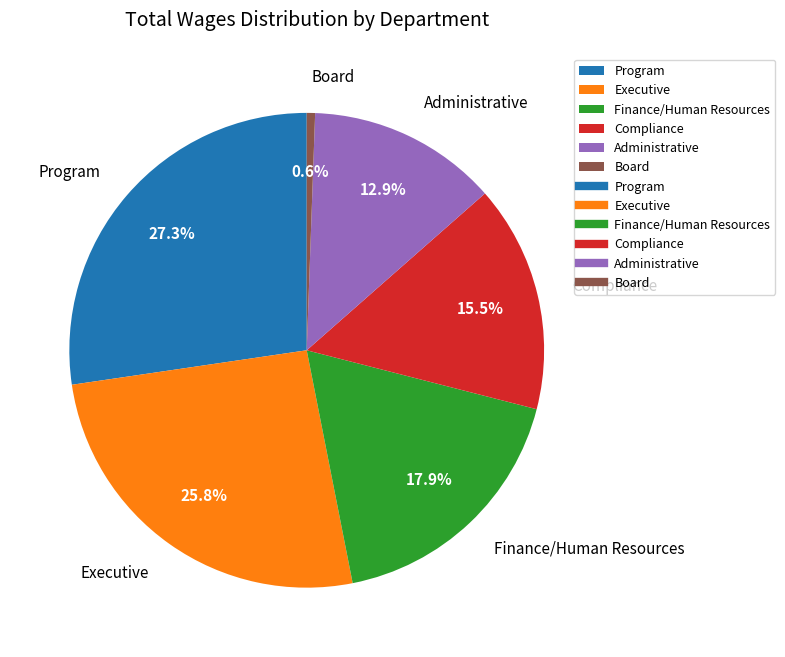

To the nearest percent, what percentage of the pie is Executive?

26%